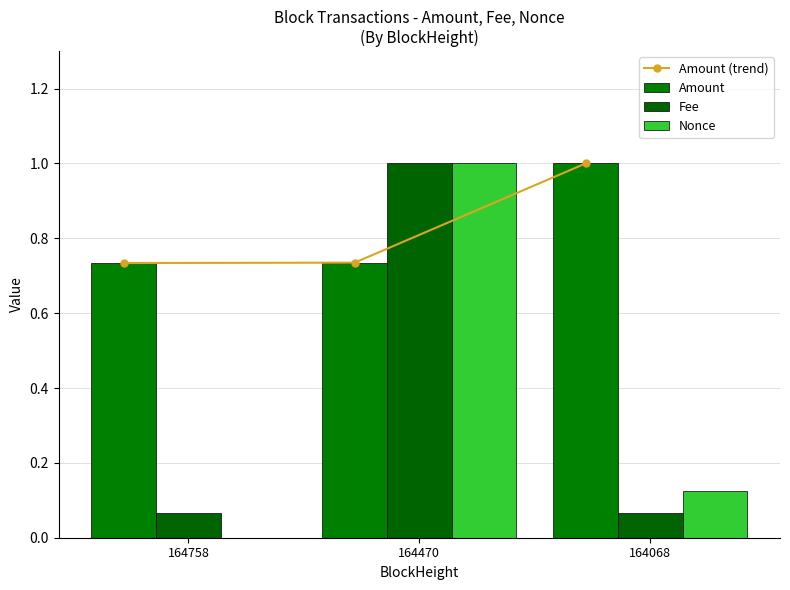

Reading right to left, what are all the values shown in this chart?

Amount (trend): 1.0	0.7	0.7
Amount: 1.0	0.7	0.7
Fee: 0.1	1.0	0.1
Nonce: 0.1	1.0	0.0